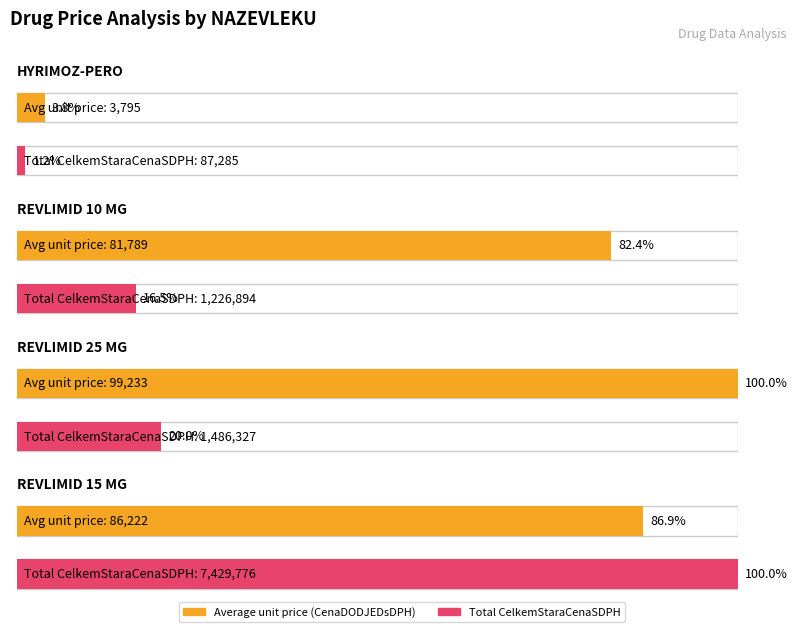

Which category has the highest value across all series?

REVLIMID 15 MG